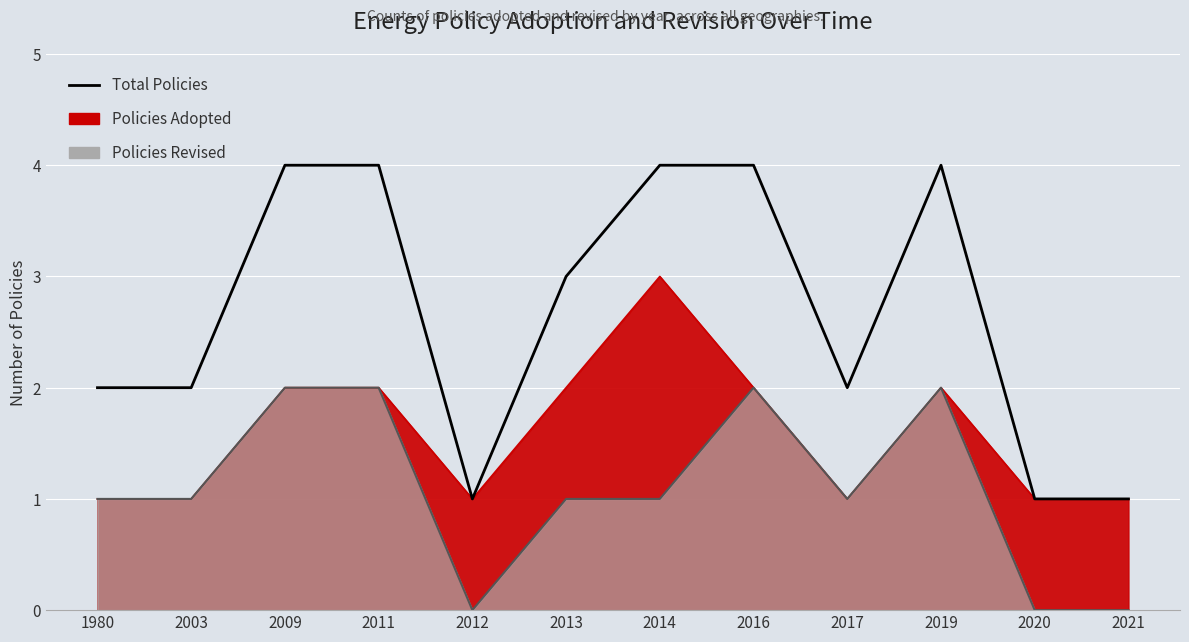

The value at 2019 is 4. True or false?

True